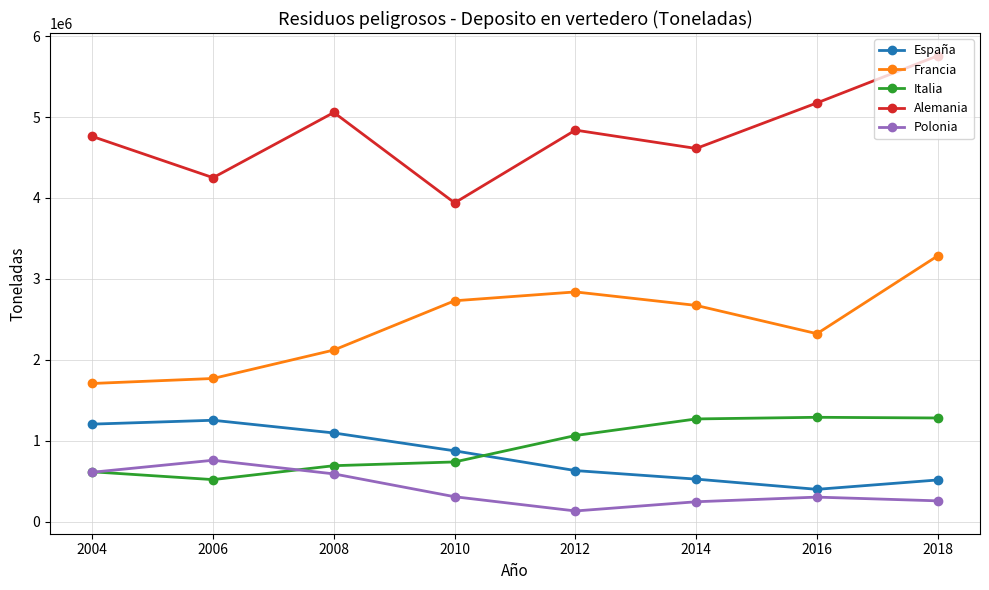

What is the difference between the second highest and second lowest values in the Francia series?

1070130